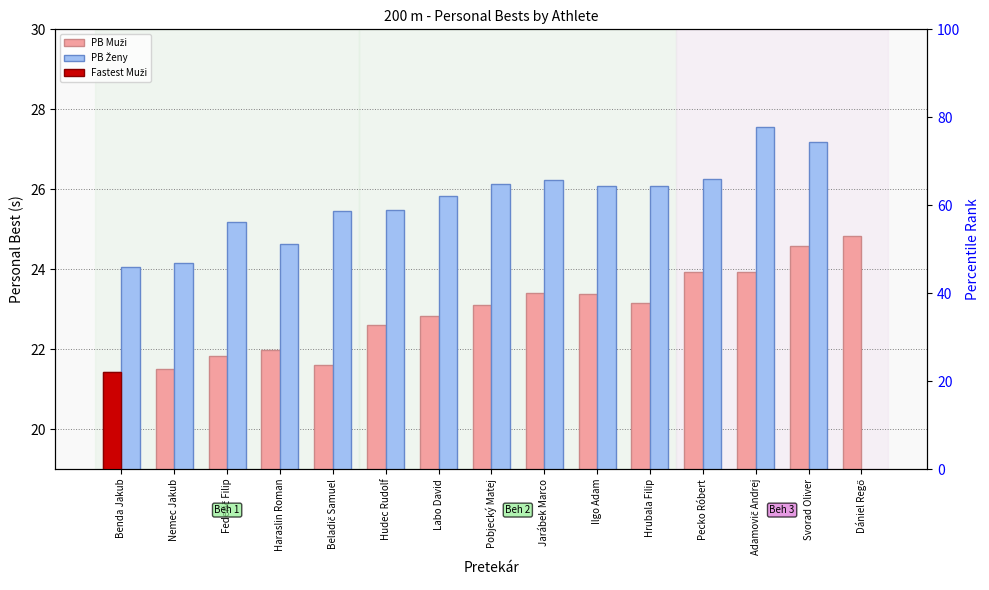

Where is PB Muži nearest to the value 23?

Pobjecký Matej